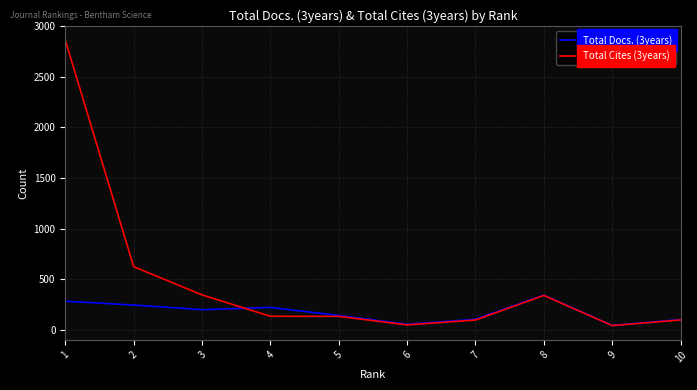

What is the minimum value for Total Cites (3years)?

43